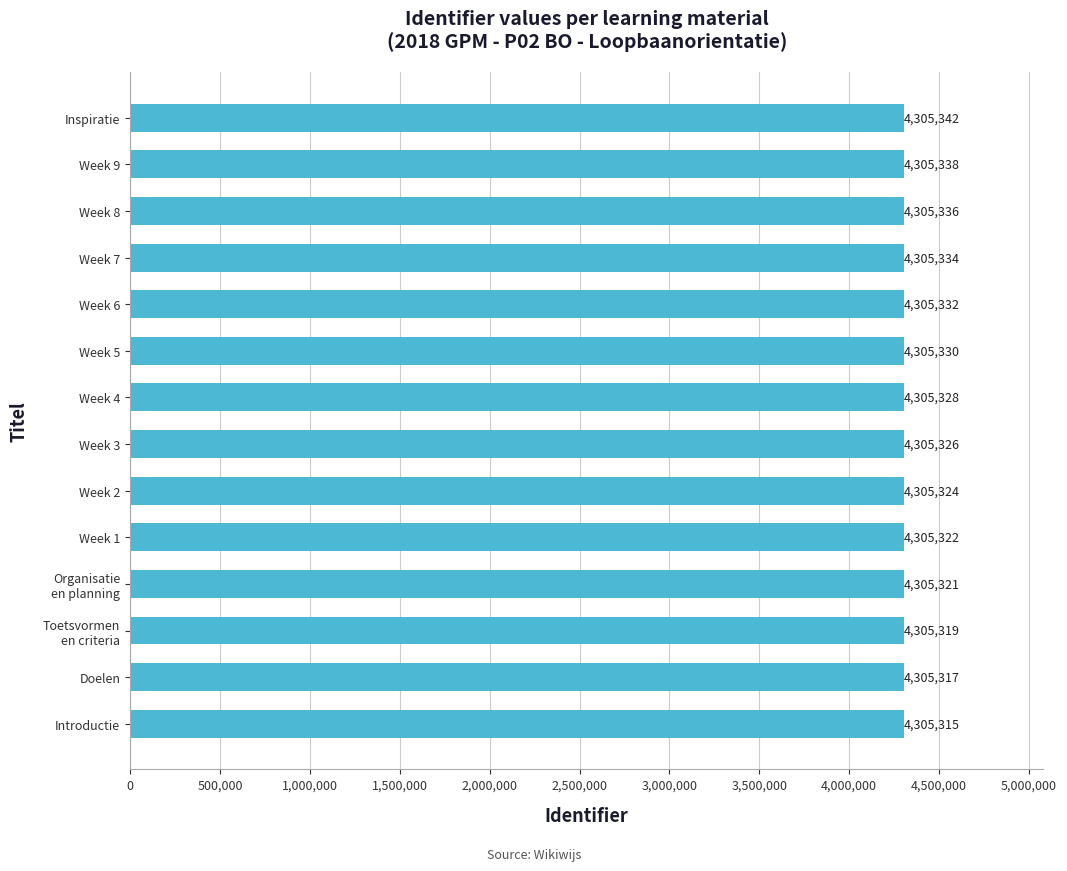

At which label is the value closest to 4305328?

Week 4